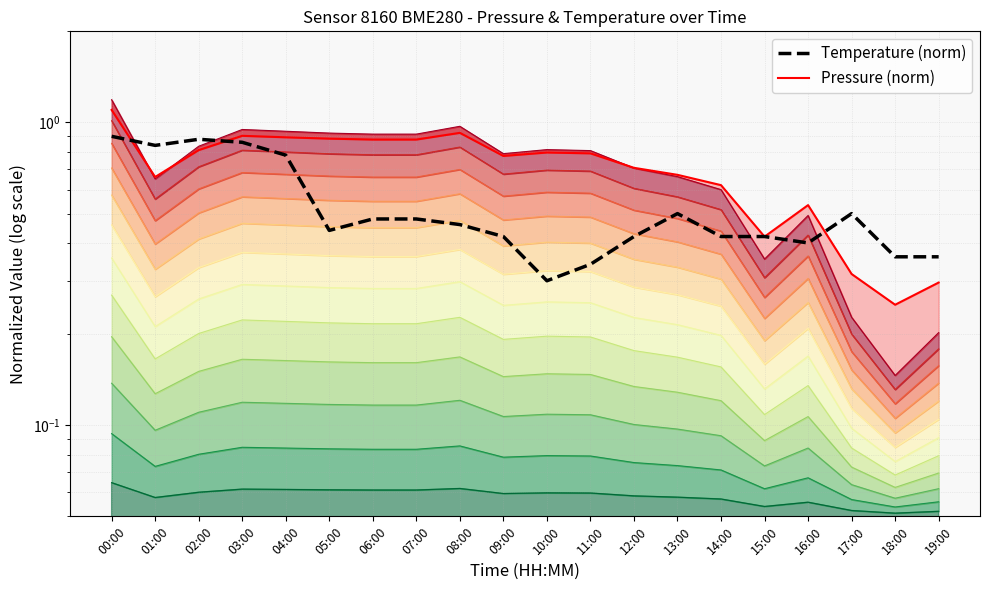

At which label is Temperature (norm) closest to 0?

10:00